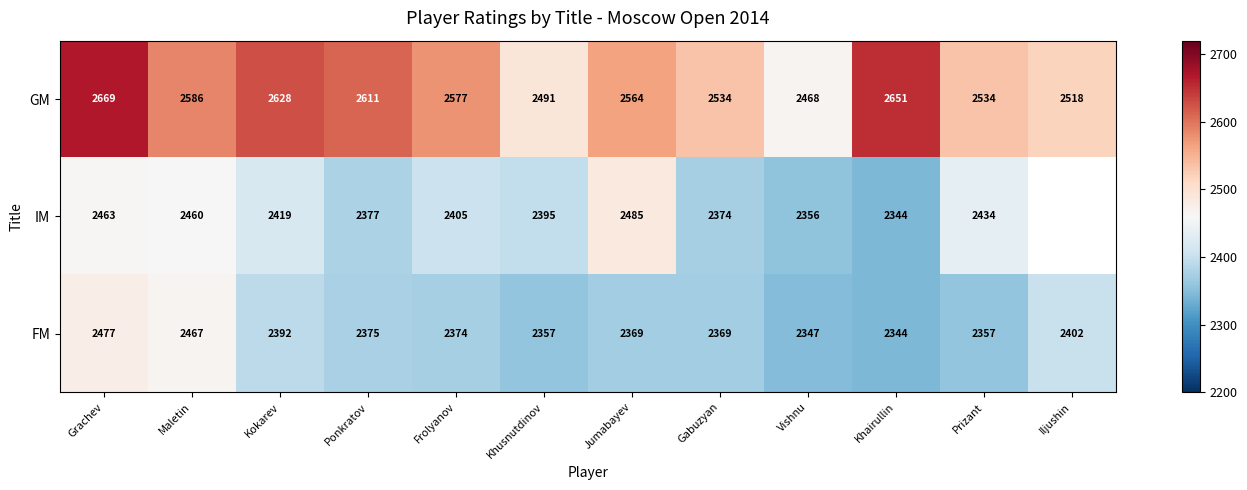

Which label corresponds to the smallest value in the chart?

Khairullin